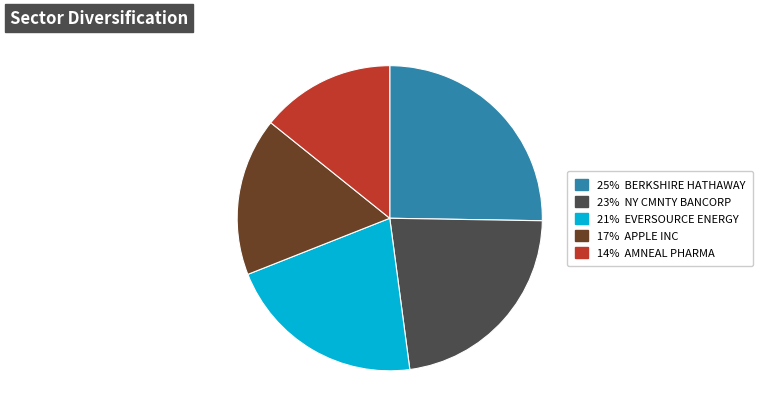

Is there a majority slice in this chart?

No